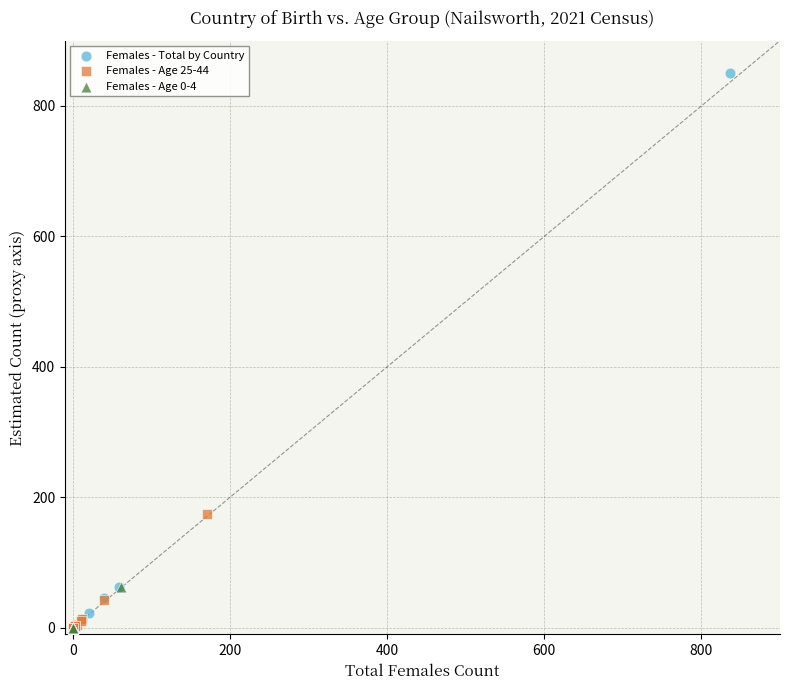

Which series reaches the maximum Y coordinate?

Females - Total by Country